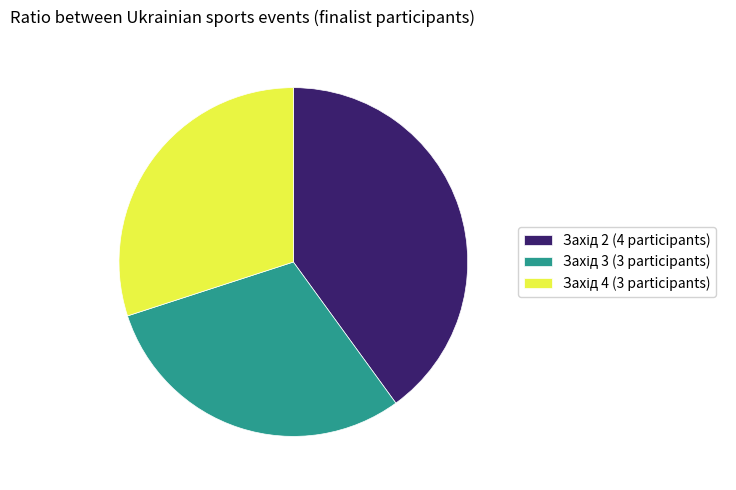

Is there a majority slice in this chart?

No